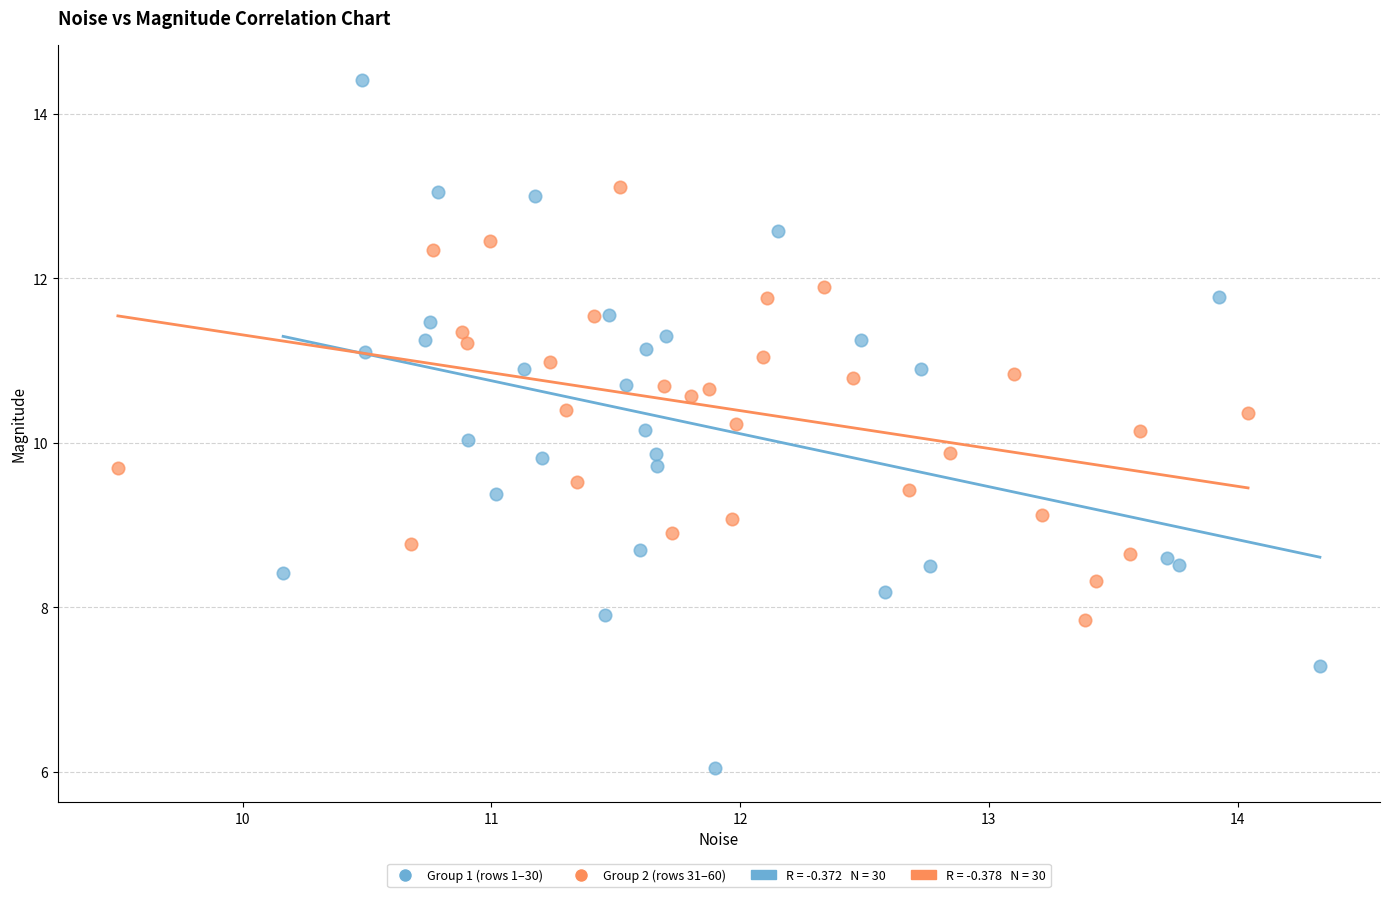

Which series reaches the minimum Y coordinate?

Group 1 (rows 1–30)